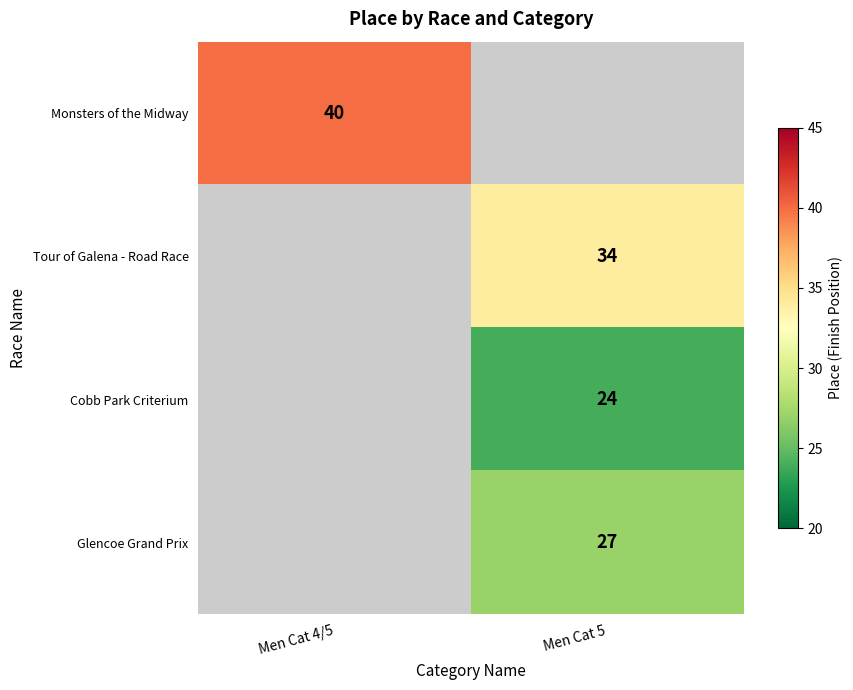

True or false: Monsters of the Midway has a value of 40 at Men Cat 4/5.

True